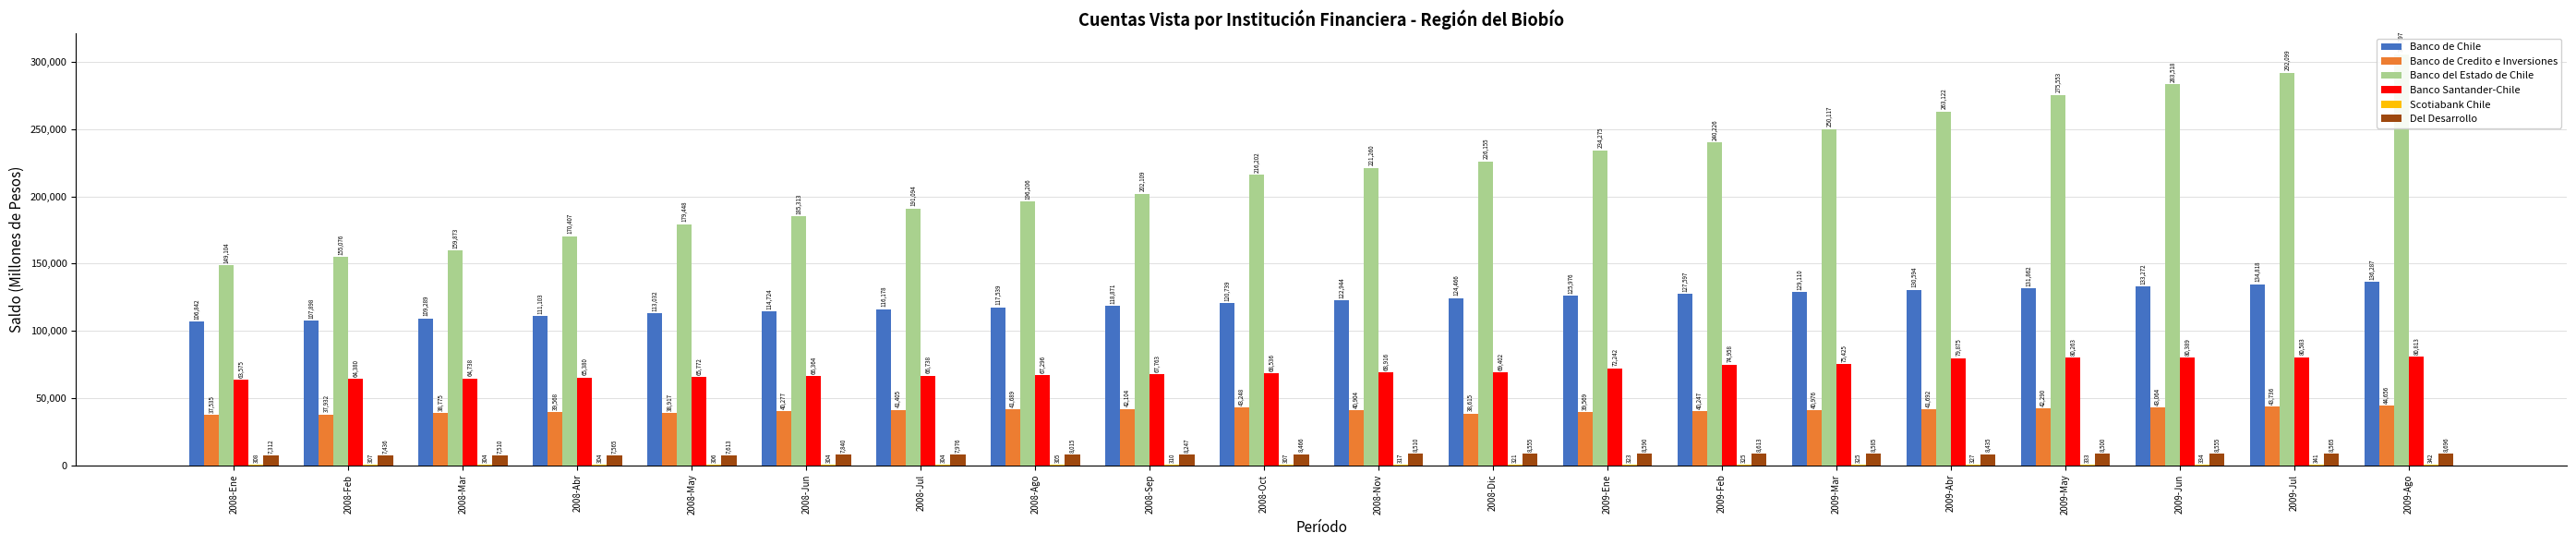

What position from the right is 2008-Abr?

17